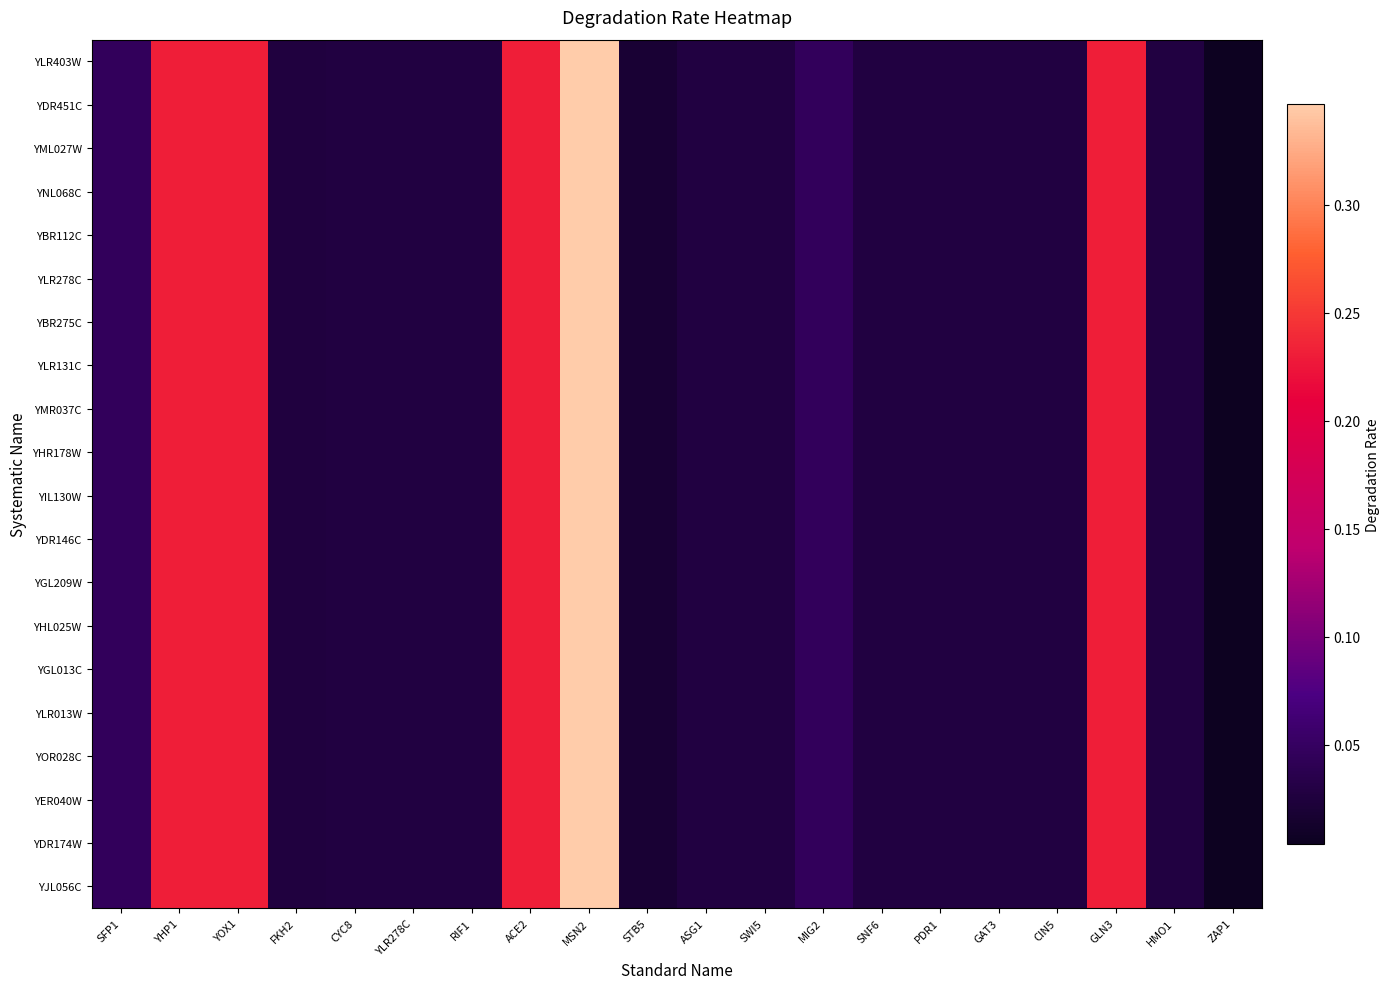

Reading right to left, what are all the values shown in this chart?

YLR403W: ZAP1=0.0	HMO1=0.0	GLN3=0.2	CIN5=0.0	GAT3=0.0	PDR1=0.0	SNF6=0.0	MIG2=0.0	SWI5=0.0	ASG1=0.0	STB5=0.0	MSN2=0.3	ACE2=0.2	RIF1=0.0	YLR278C=0.0	CYC8=0.0	FKH2=0.0	YOX1=0.2	YHP1=0.2	SFP1=0.0
YDR451C: ZAP1=0.0	HMO1=0.0	GLN3=0.2	CIN5=0.0	GAT3=0.0	PDR1=0.0	SNF6=0.0	MIG2=0.0	SWI5=0.0	ASG1=0.0	STB5=0.0	MSN2=0.3	ACE2=0.2	RIF1=0.0	YLR278C=0.0	CYC8=0.0	FKH2=0.0	YOX1=0.2	YHP1=0.2	SFP1=0.0
YML027W: ZAP1=0.0	HMO1=0.0	GLN3=0.2	CIN5=0.0	GAT3=0.0	PDR1=0.0	SNF6=0.0	MIG2=0.0	SWI5=0.0	ASG1=0.0	STB5=0.0	MSN2=0.3	ACE2=0.2	RIF1=0.0	YLR278C=0.0	CYC8=0.0	FKH2=0.0	YOX1=0.2	YHP1=0.2	SFP1=0.0
YNL068C: ZAP1=0.0	HMO1=0.0	GLN3=0.2	CIN5=0.0	GAT3=0.0	PDR1=0.0	SNF6=0.0	MIG2=0.0	SWI5=0.0	ASG1=0.0	STB5=0.0	MSN2=0.3	ACE2=0.2	RIF1=0.0	YLR278C=0.0	CYC8=0.0	FKH2=0.0	YOX1=0.2	YHP1=0.2	SFP1=0.0
YBR112C: ZAP1=0.0	HMO1=0.0	GLN3=0.2	CIN5=0.0	GAT3=0.0	PDR1=0.0	SNF6=0.0	MIG2=0.0	SWI5=0.0	ASG1=0.0	STB5=0.0	MSN2=0.3	ACE2=0.2	RIF1=0.0	YLR278C=0.0	CYC8=0.0	FKH2=0.0	YOX1=0.2	YHP1=0.2	SFP1=0.0
YLR278C: ZAP1=0.0	HMO1=0.0	GLN3=0.2	CIN5=0.0	GAT3=0.0	PDR1=0.0	SNF6=0.0	MIG2=0.0	SWI5=0.0	ASG1=0.0	STB5=0.0	MSN2=0.3	ACE2=0.2	RIF1=0.0	YLR278C=0.0	CYC8=0.0	FKH2=0.0	YOX1=0.2	YHP1=0.2	SFP1=0.0
YBR275C: ZAP1=0.0	HMO1=0.0	GLN3=0.2	CIN5=0.0	GAT3=0.0	PDR1=0.0	SNF6=0.0	MIG2=0.0	SWI5=0.0	ASG1=0.0	STB5=0.0	MSN2=0.3	ACE2=0.2	RIF1=0.0	YLR278C=0.0	CYC8=0.0	FKH2=0.0	YOX1=0.2	YHP1=0.2	SFP1=0.0
YLR131C: ZAP1=0.0	HMO1=0.0	GLN3=0.2	CIN5=0.0	GAT3=0.0	PDR1=0.0	SNF6=0.0	MIG2=0.0	SWI5=0.0	ASG1=0.0	STB5=0.0	MSN2=0.3	ACE2=0.2	RIF1=0.0	YLR278C=0.0	CYC8=0.0	FKH2=0.0	YOX1=0.2	YHP1=0.2	SFP1=0.0
YMR037C: ZAP1=0.0	HMO1=0.0	GLN3=0.2	CIN5=0.0	GAT3=0.0	PDR1=0.0	SNF6=0.0	MIG2=0.0	SWI5=0.0	ASG1=0.0	STB5=0.0	MSN2=0.3	ACE2=0.2	RIF1=0.0	YLR278C=0.0	CYC8=0.0	FKH2=0.0	YOX1=0.2	YHP1=0.2	SFP1=0.0
YHR178W: ZAP1=0.0	HMO1=0.0	GLN3=0.2	CIN5=0.0	GAT3=0.0	PDR1=0.0	SNF6=0.0	MIG2=0.0	SWI5=0.0	ASG1=0.0	STB5=0.0	MSN2=0.3	ACE2=0.2	RIF1=0.0	YLR278C=0.0	CYC8=0.0	FKH2=0.0	YOX1=0.2	YHP1=0.2	SFP1=0.0
YIL130W: ZAP1=0.0	HMO1=0.0	GLN3=0.2	CIN5=0.0	GAT3=0.0	PDR1=0.0	SNF6=0.0	MIG2=0.0	SWI5=0.0	ASG1=0.0	STB5=0.0	MSN2=0.3	ACE2=0.2	RIF1=0.0	YLR278C=0.0	CYC8=0.0	FKH2=0.0	YOX1=0.2	YHP1=0.2	SFP1=0.0
YDR146C: ZAP1=0.0	HMO1=0.0	GLN3=0.2	CIN5=0.0	GAT3=0.0	PDR1=0.0	SNF6=0.0	MIG2=0.0	SWI5=0.0	ASG1=0.0	STB5=0.0	MSN2=0.3	ACE2=0.2	RIF1=0.0	YLR278C=0.0	CYC8=0.0	FKH2=0.0	YOX1=0.2	YHP1=0.2	SFP1=0.0
YGL209W: ZAP1=0.0	HMO1=0.0	GLN3=0.2	CIN5=0.0	GAT3=0.0	PDR1=0.0	SNF6=0.0	MIG2=0.0	SWI5=0.0	ASG1=0.0	STB5=0.0	MSN2=0.3	ACE2=0.2	RIF1=0.0	YLR278C=0.0	CYC8=0.0	FKH2=0.0	YOX1=0.2	YHP1=0.2	SFP1=0.0
YHL025W: ZAP1=0.0	HMO1=0.0	GLN3=0.2	CIN5=0.0	GAT3=0.0	PDR1=0.0	SNF6=0.0	MIG2=0.0	SWI5=0.0	ASG1=0.0	STB5=0.0	MSN2=0.3	ACE2=0.2	RIF1=0.0	YLR278C=0.0	CYC8=0.0	FKH2=0.0	YOX1=0.2	YHP1=0.2	SFP1=0.0
YGL013C: ZAP1=0.0	HMO1=0.0	GLN3=0.2	CIN5=0.0	GAT3=0.0	PDR1=0.0	SNF6=0.0	MIG2=0.0	SWI5=0.0	ASG1=0.0	STB5=0.0	MSN2=0.3	ACE2=0.2	RIF1=0.0	YLR278C=0.0	CYC8=0.0	FKH2=0.0	YOX1=0.2	YHP1=0.2	SFP1=0.0
YLR013W: ZAP1=0.0	HMO1=0.0	GLN3=0.2	CIN5=0.0	GAT3=0.0	PDR1=0.0	SNF6=0.0	MIG2=0.0	SWI5=0.0	ASG1=0.0	STB5=0.0	MSN2=0.3	ACE2=0.2	RIF1=0.0	YLR278C=0.0	CYC8=0.0	FKH2=0.0	YOX1=0.2	YHP1=0.2	SFP1=0.0
YOR028C: ZAP1=0.0	HMO1=0.0	GLN3=0.2	CIN5=0.0	GAT3=0.0	PDR1=0.0	SNF6=0.0	MIG2=0.0	SWI5=0.0	ASG1=0.0	STB5=0.0	MSN2=0.3	ACE2=0.2	RIF1=0.0	YLR278C=0.0	CYC8=0.0	FKH2=0.0	YOX1=0.2	YHP1=0.2	SFP1=0.0
YER040W: ZAP1=0.0	HMO1=0.0	GLN3=0.2	CIN5=0.0	GAT3=0.0	PDR1=0.0	SNF6=0.0	MIG2=0.0	SWI5=0.0	ASG1=0.0	STB5=0.0	MSN2=0.3	ACE2=0.2	RIF1=0.0	YLR278C=0.0	CYC8=0.0	FKH2=0.0	YOX1=0.2	YHP1=0.2	SFP1=0.0
YDR174W: ZAP1=0.0	HMO1=0.0	GLN3=0.2	CIN5=0.0	GAT3=0.0	PDR1=0.0	SNF6=0.0	MIG2=0.0	SWI5=0.0	ASG1=0.0	STB5=0.0	MSN2=0.3	ACE2=0.2	RIF1=0.0	YLR278C=0.0	CYC8=0.0	FKH2=0.0	YOX1=0.2	YHP1=0.2	SFP1=0.0
YJL056C: ZAP1=0.0	HMO1=0.0	GLN3=0.2	CIN5=0.0	GAT3=0.0	PDR1=0.0	SNF6=0.0	MIG2=0.0	SWI5=0.0	ASG1=0.0	STB5=0.0	MSN2=0.3	ACE2=0.2	RIF1=0.0	YLR278C=0.0	CYC8=0.0	FKH2=0.0	YOX1=0.2	YHP1=0.2	SFP1=0.0